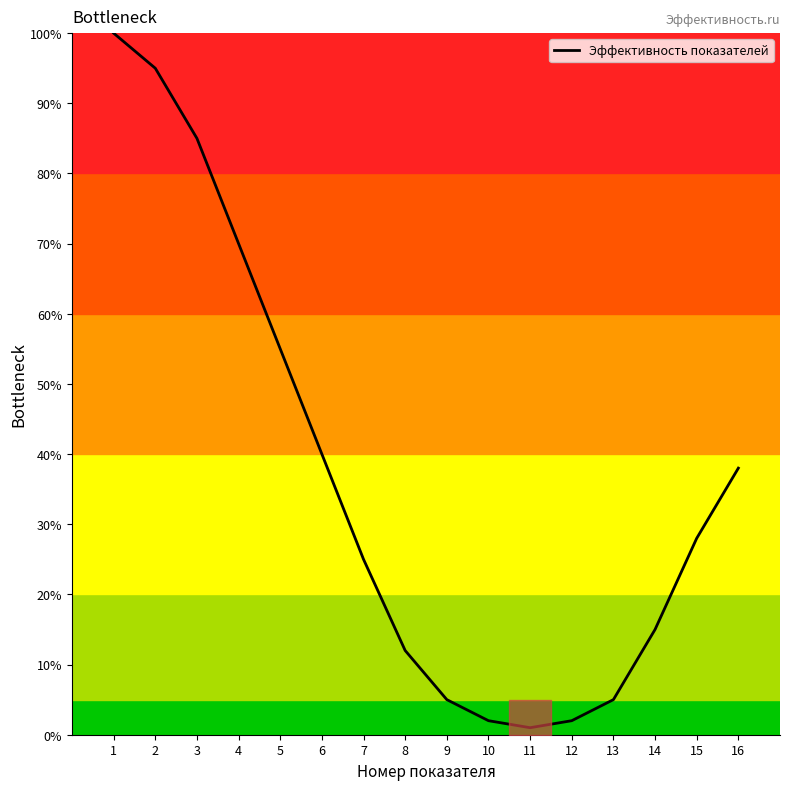

What is the ratio of the value at 9 to the value at 15?

0.2